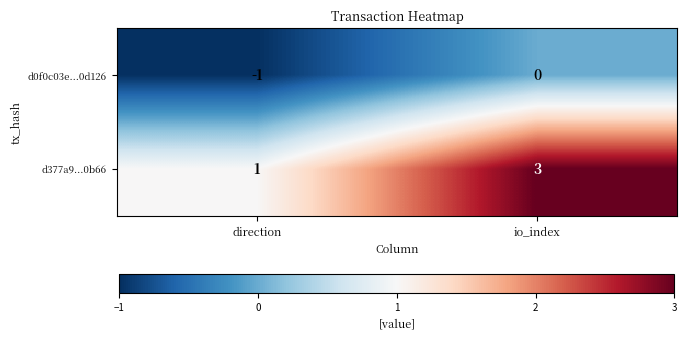

Which label corresponds to the smallest value in the chart?

direction